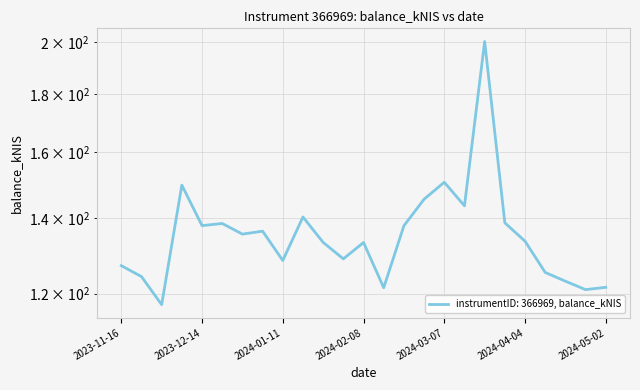

Reading left to right, extract all data points from this chart.

127.0	124.3	117.4	149.6	137.8	138.4	135.5	136.3	128.4	140.3	133.2	128.8	133.2	121.5	137.8	145.4	150.5	143.5	200.4	138.6	133.5	125.3	123.1	121.0	121.6